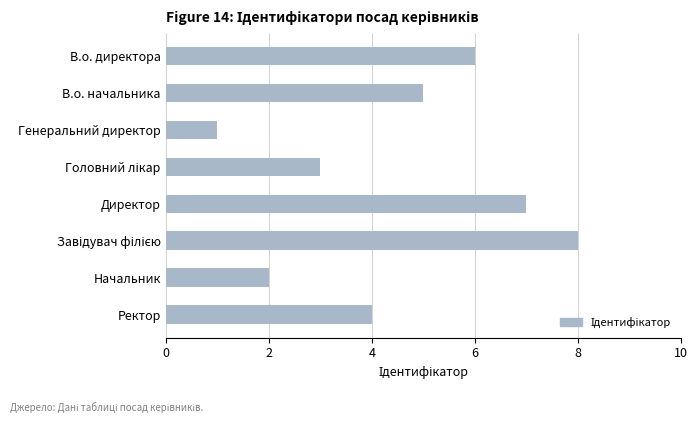

Reading top to bottom, extract all data points from this chart.

6	5	1	3	7	8	2	4